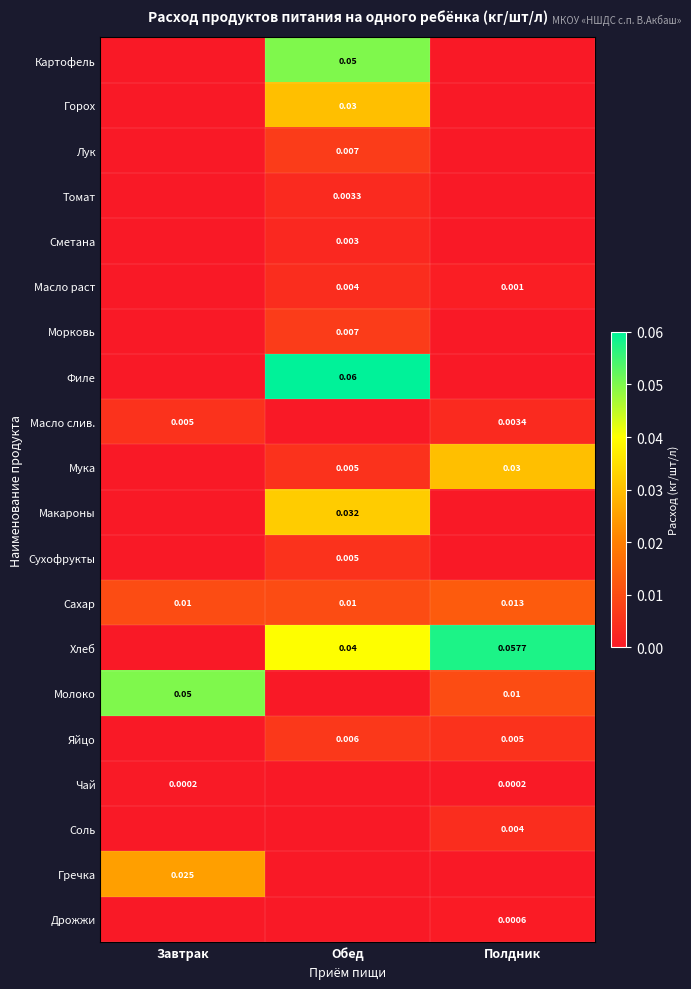

What is the total value across all series at Полдник?

0.1